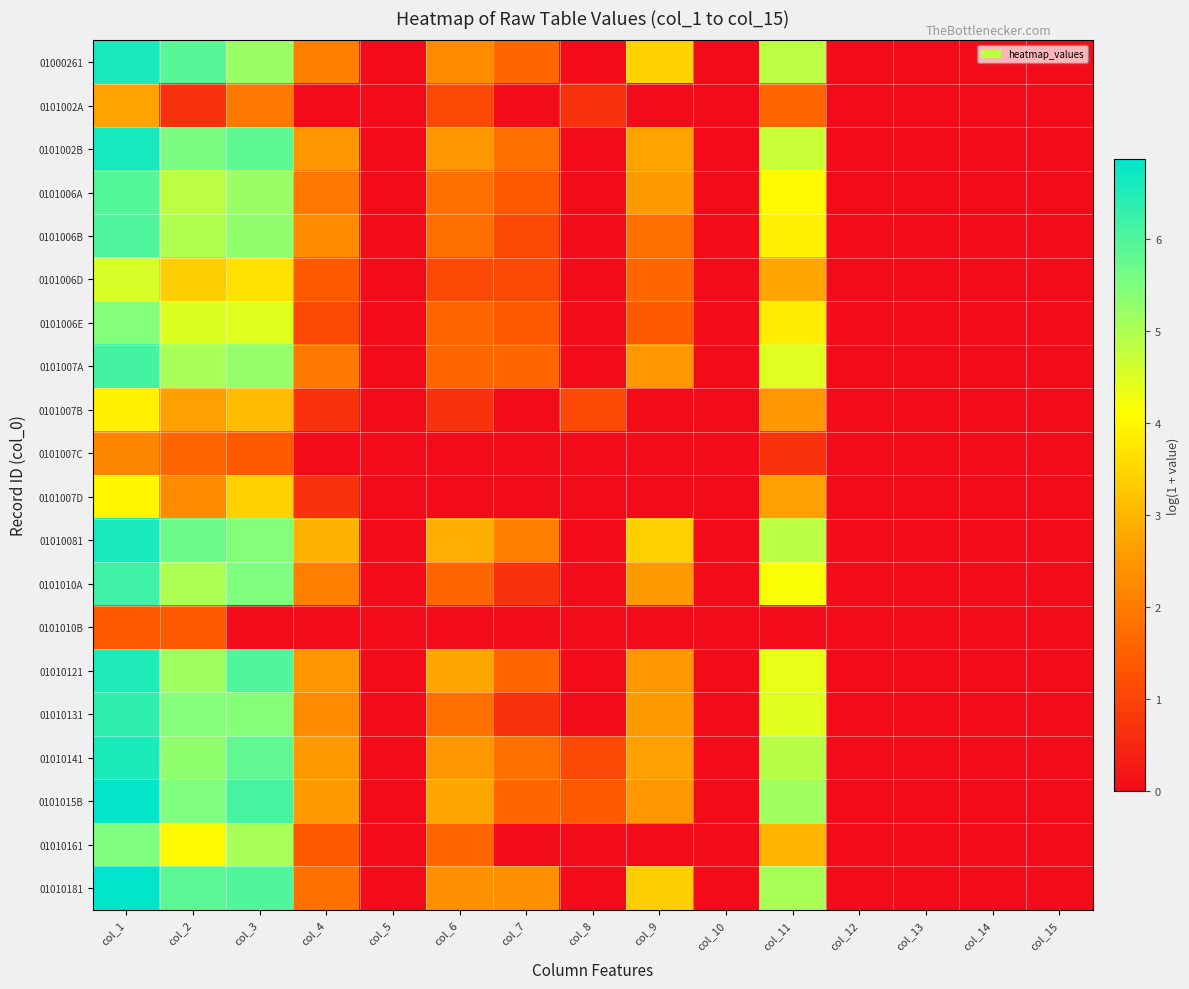

Count the number of categories in the chart.

15